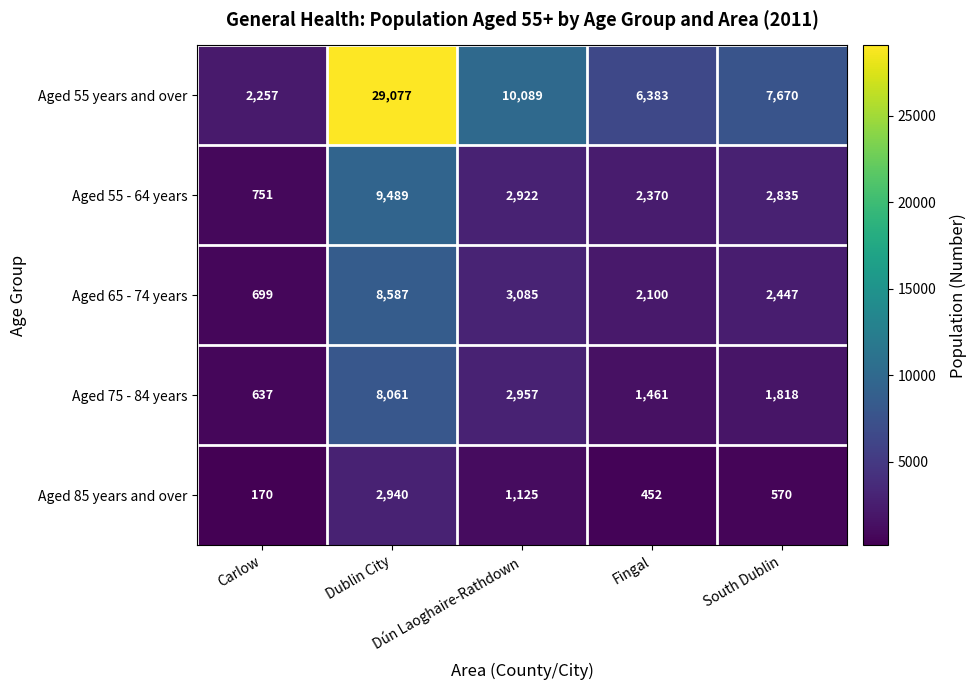

Between Dún Laoghaire-Rathdown and South Dublin, which series saw the biggest shift?

Aged 55 years and over